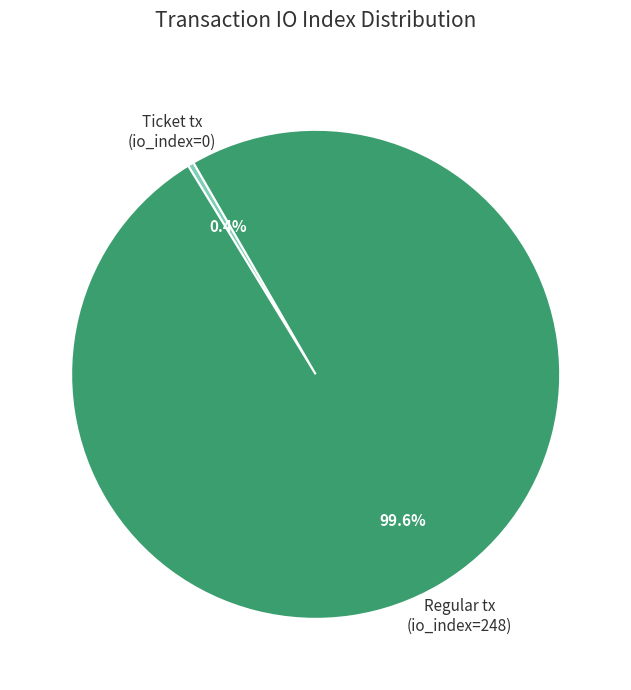

Does any single category account for the majority?

Yes